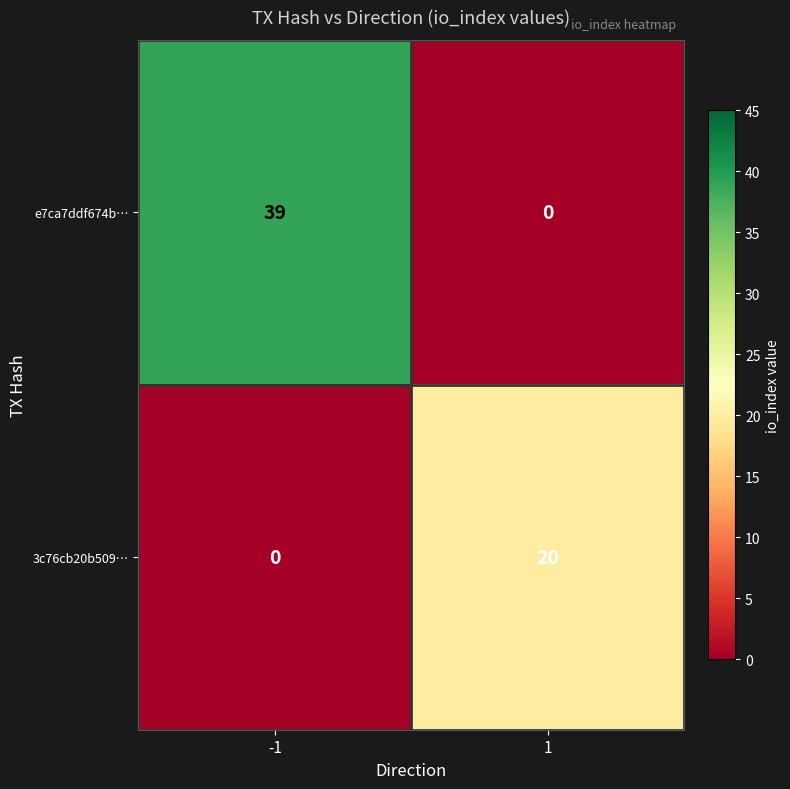

What is the maximum value for e7ca7ddf674b…?

39